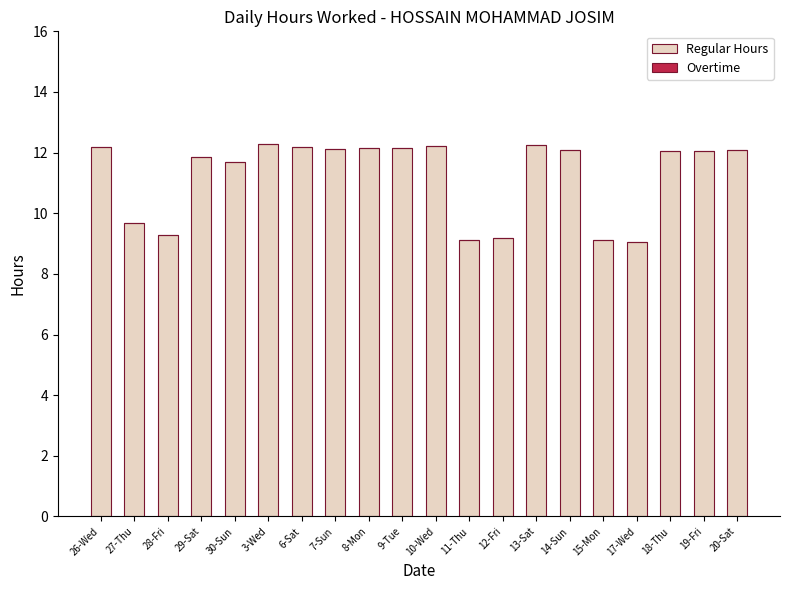

What is the label of the 2nd bar from the right?

19-Fri